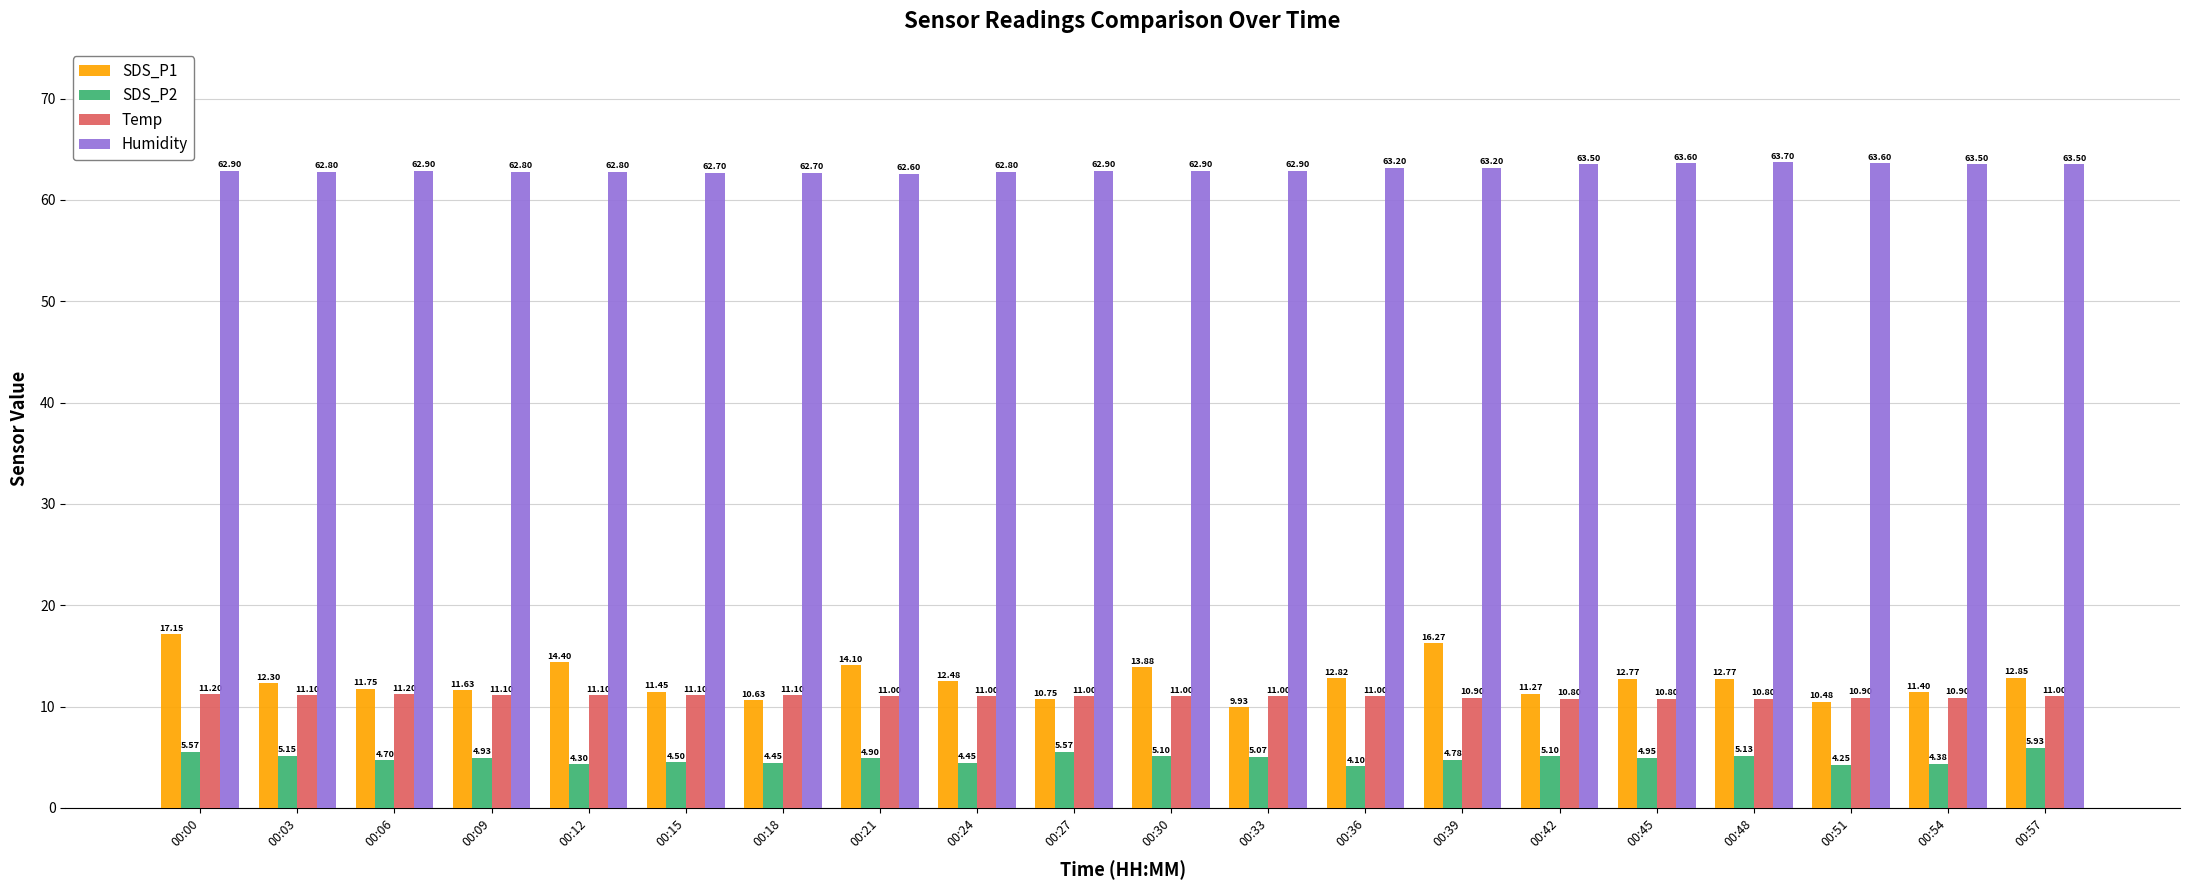

Which category has the lowest value in the SDS_P2 series?

00:36